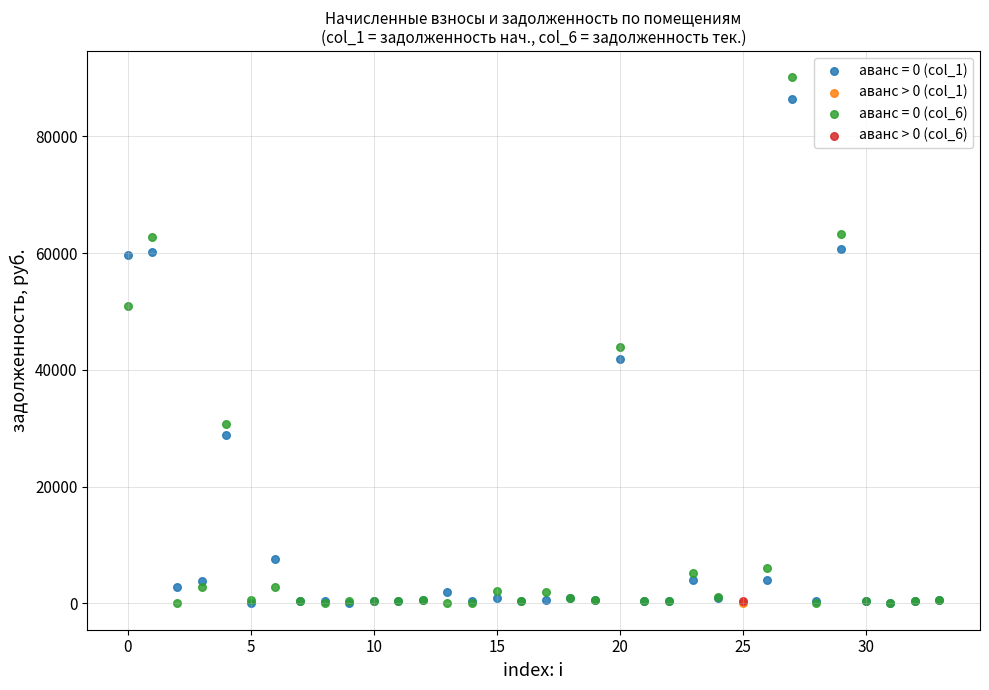

Which series contains the highest Y value?

аванс = 0 (col_6)